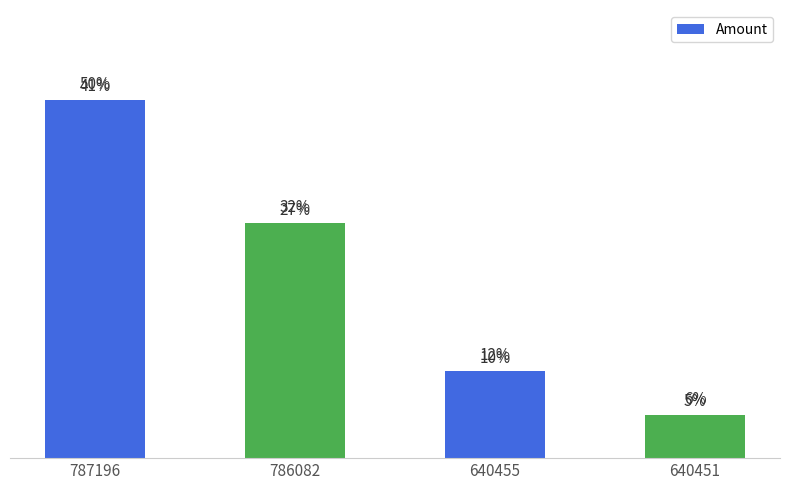

Which has a higher value, 787196 or 640451?

787196